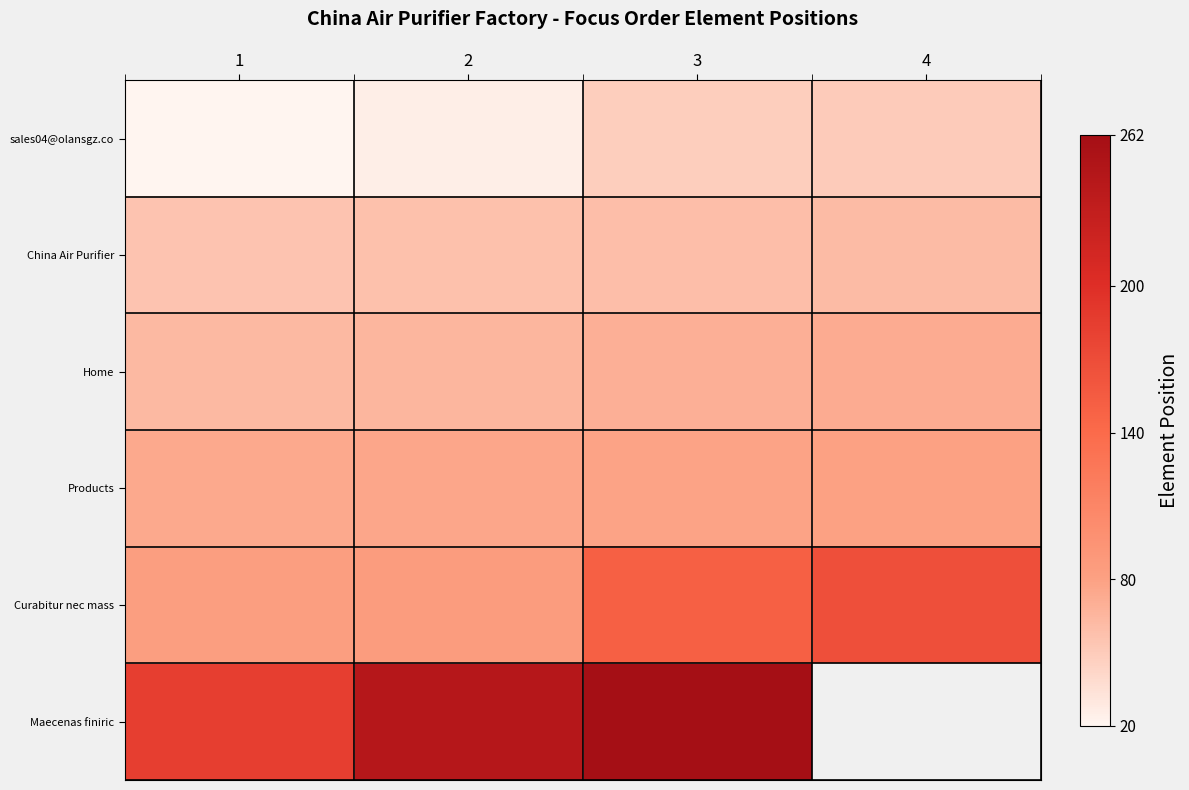

What is the smallest value displayed?

20.0